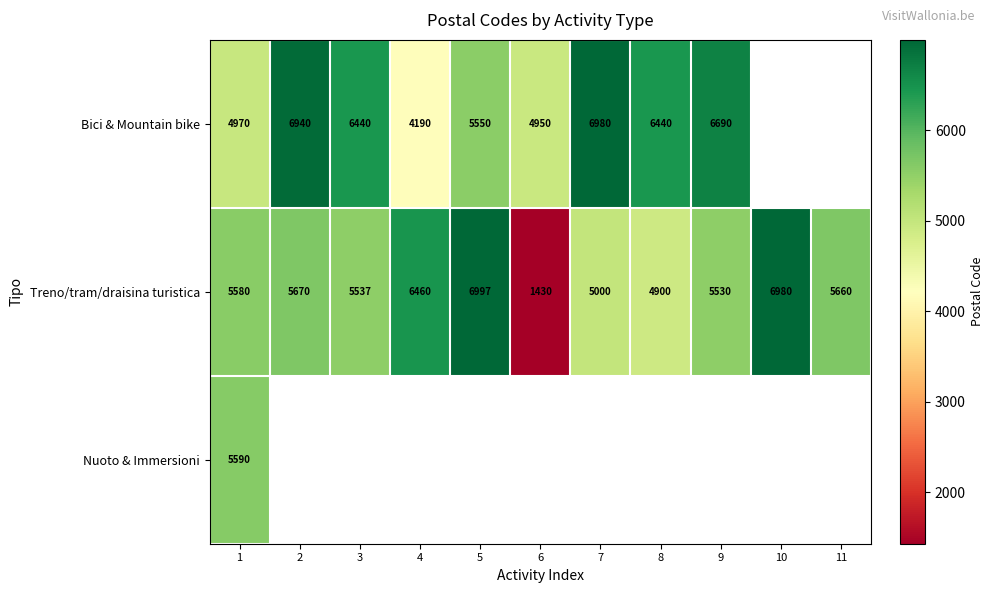

List the labels in order of Treno/tram/draisina turistica value, largest first.

5, 10, 4, 2, 11, 1, 3, 9, 7, 8, 6